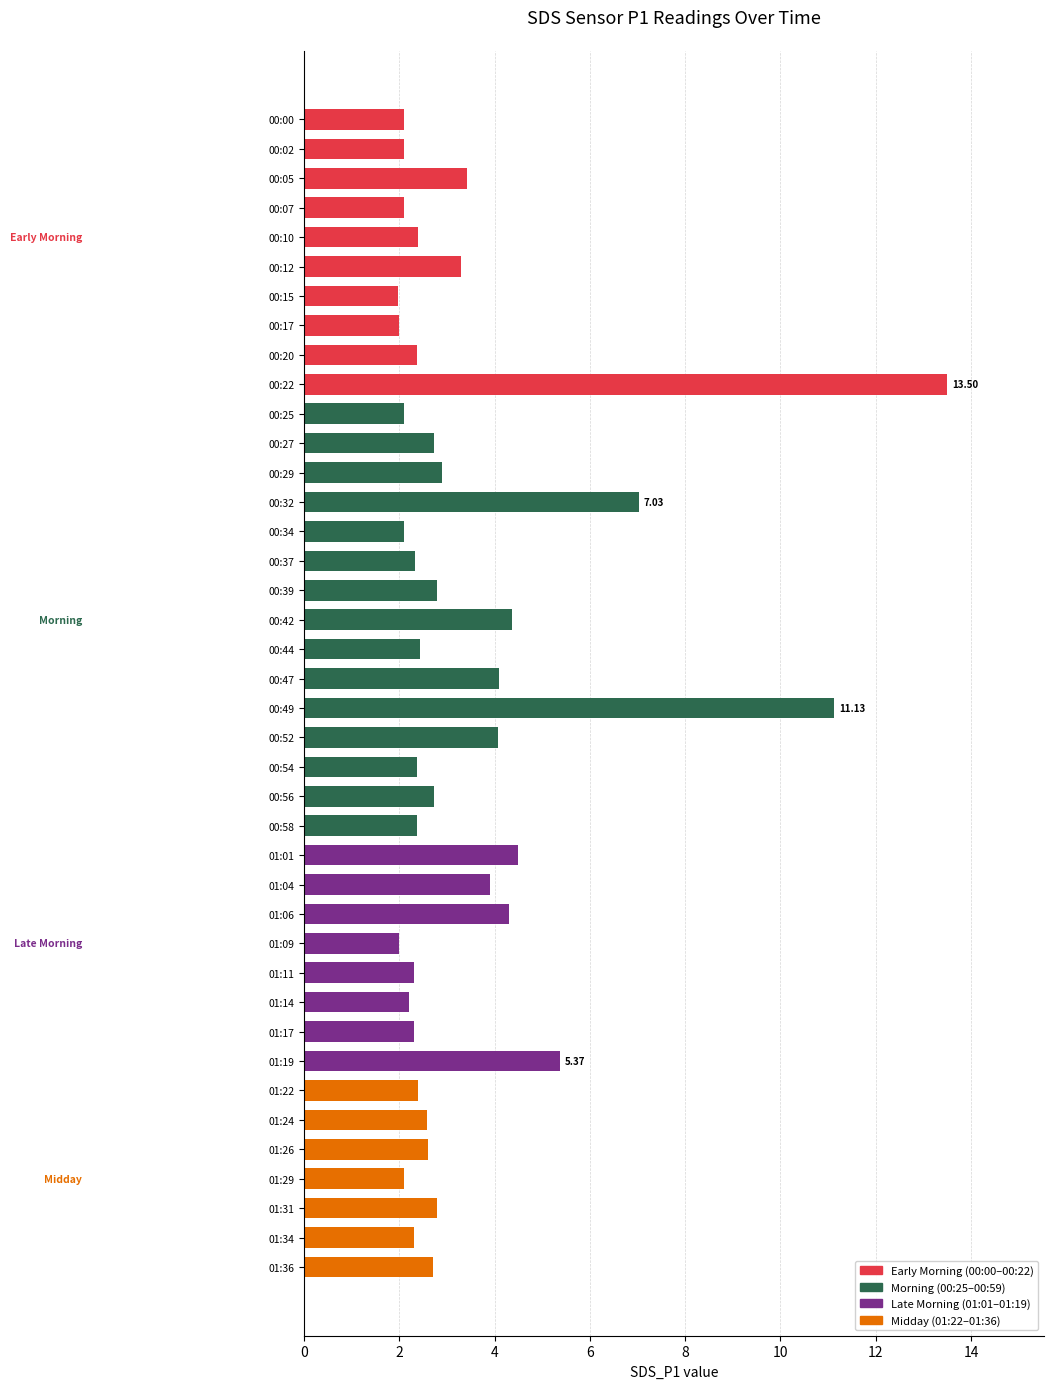

What is the average value?

3.4